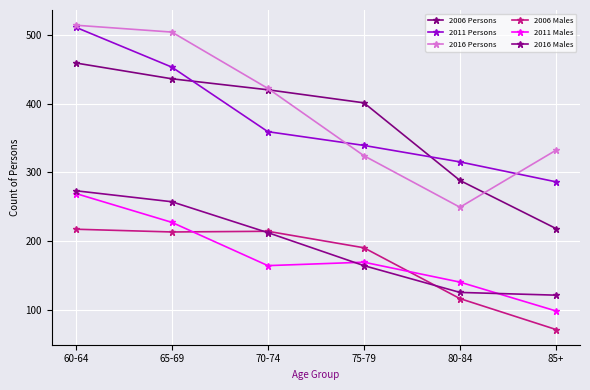

What is the label of the 1st point from the left?

60-64